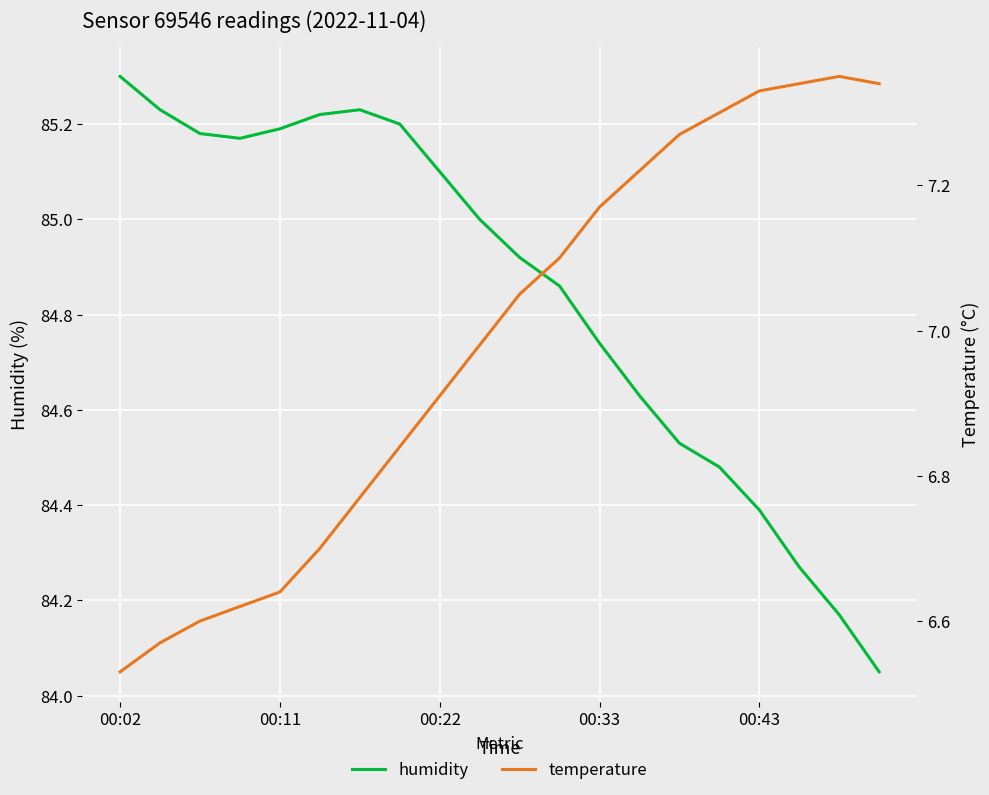

How many lines are shown in the chart?

2